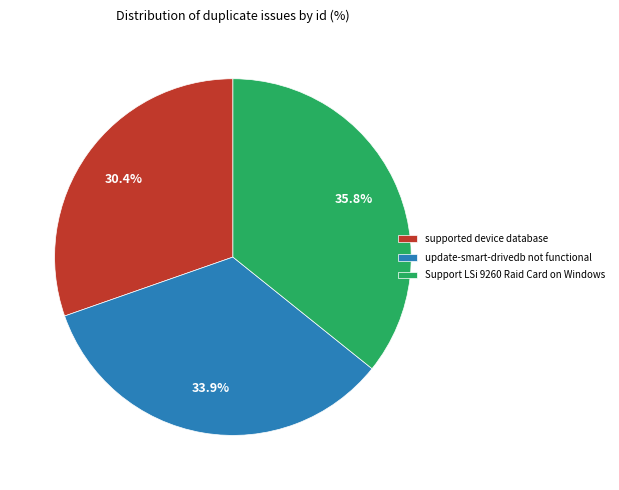

Does any single category account for the majority?

No